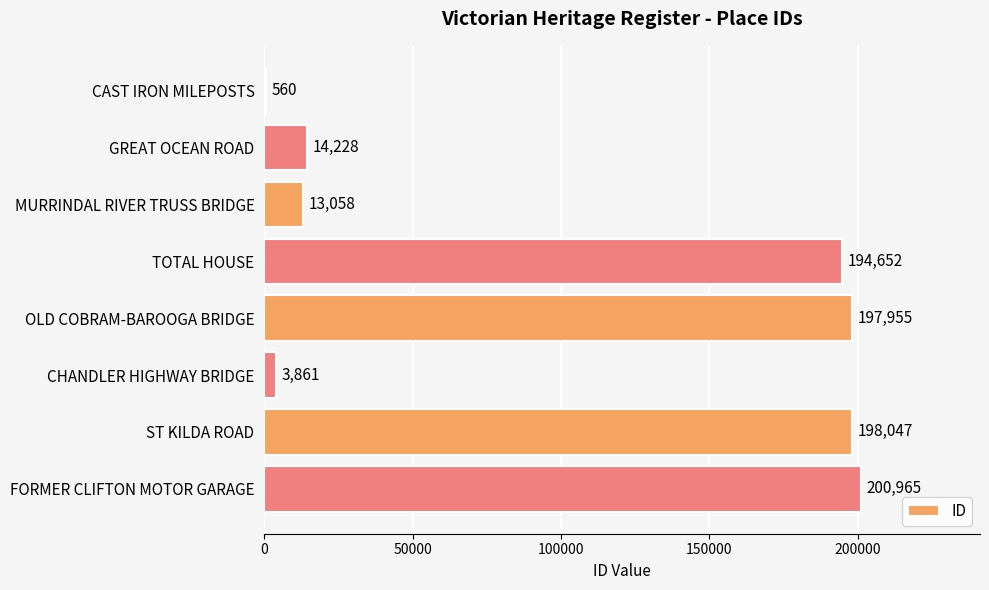

What is the sum of all values?

823326